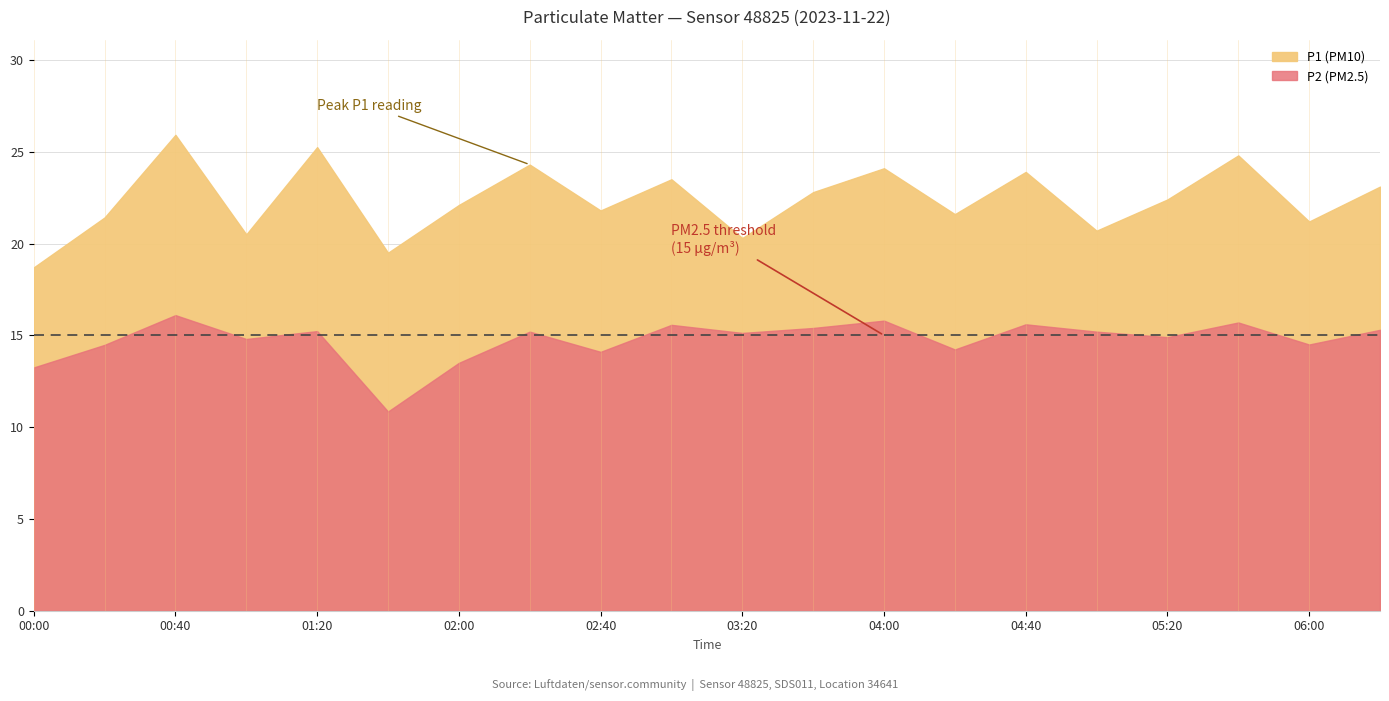

What is the difference between the maximum and minimum values in the P2 series?

5.3